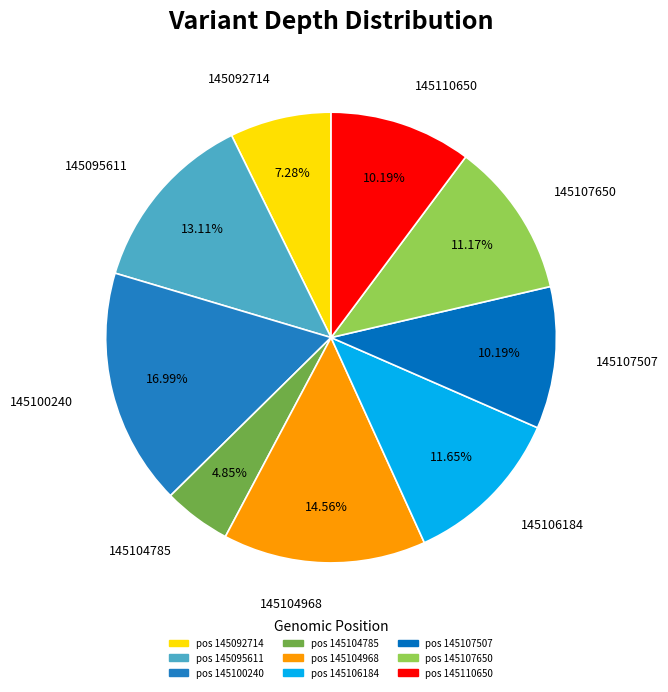

Between 145100240 and 145110650, which is larger?

145100240